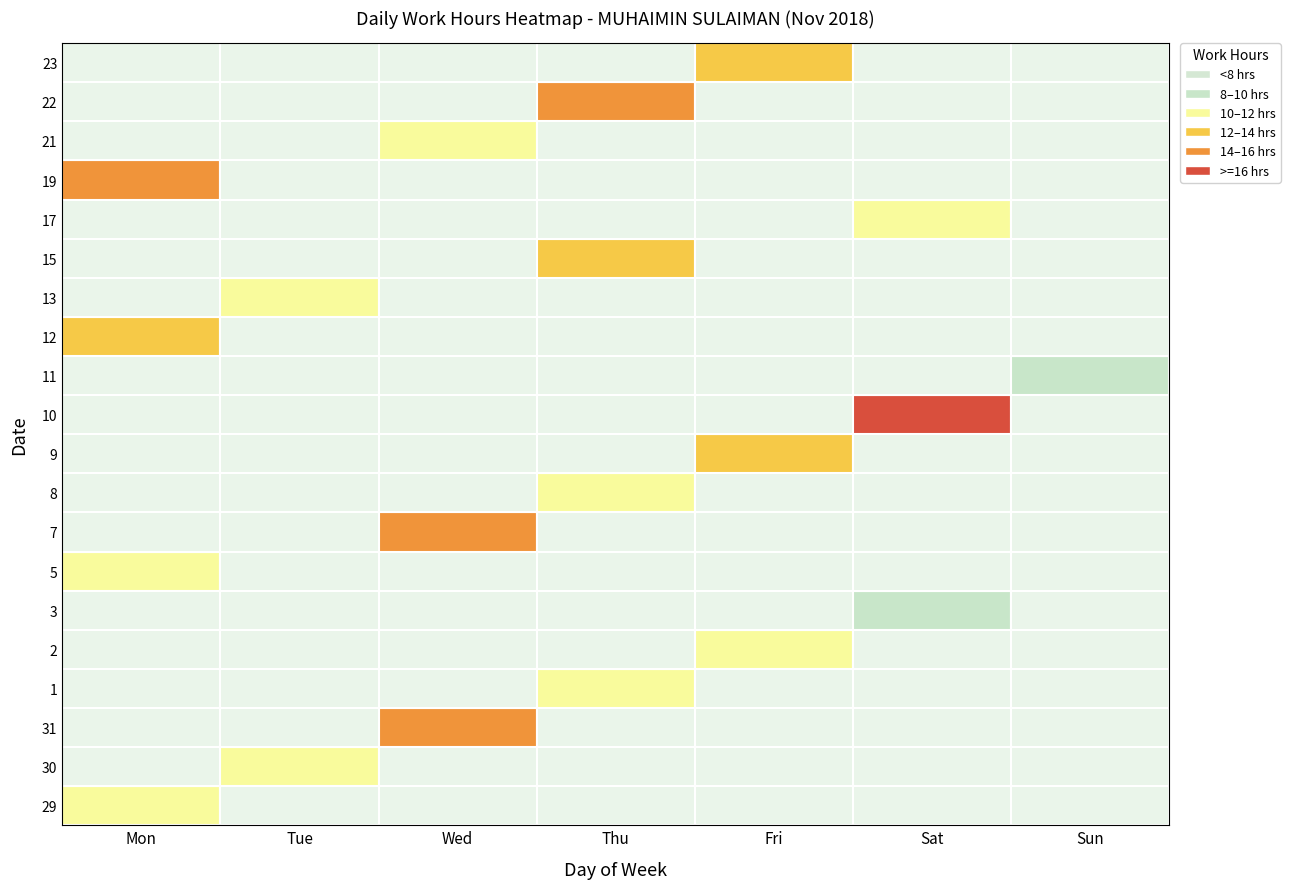

What is the difference between the maximum and minimum values in the 13 series?

11.0